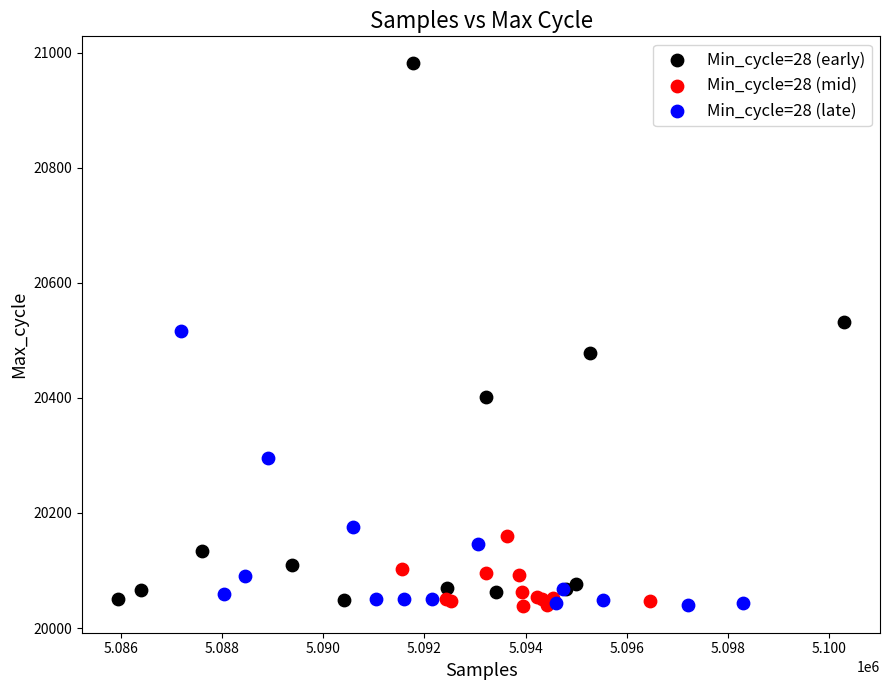

Which series contains the highest Y value?

Min_cycle=28 (early)